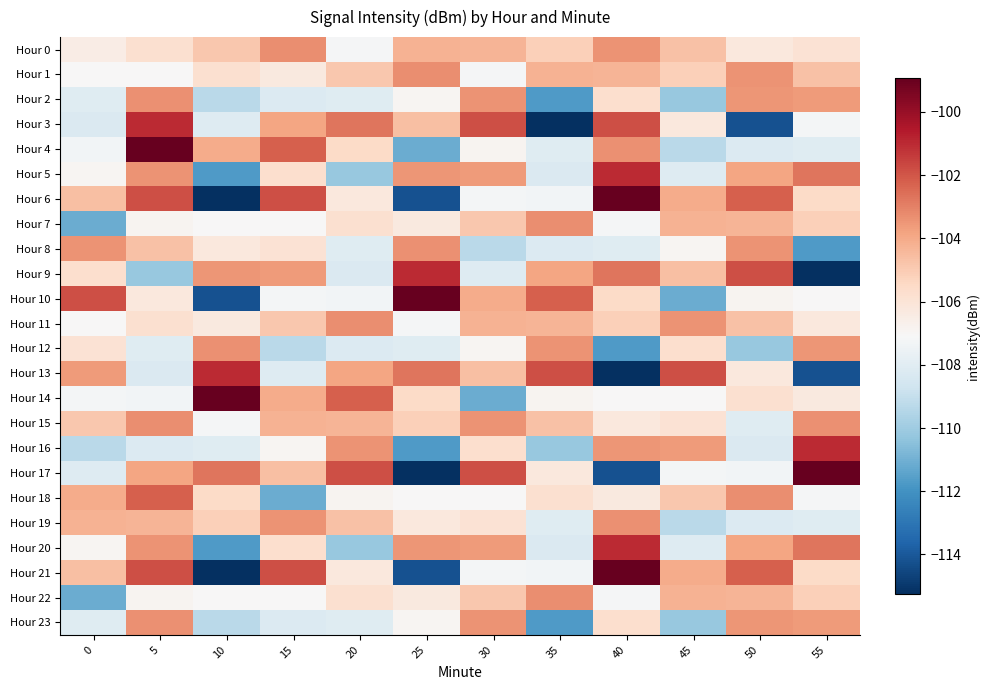

List the series in order of their peak value, lowest first.

Hour 2, Hour 8, Hour 12, Hour 19, Hour 23, Hour 0, Hour 1, Hour 7, Hour 11, Hour 15, Hour 22, Hour 18, Hour 3, Hour 5, Hour 9, Hour 13, Hour 16, Hour 20, Hour 4, Hour 6, Hour 10, Hour 14, Hour 17, Hour 21